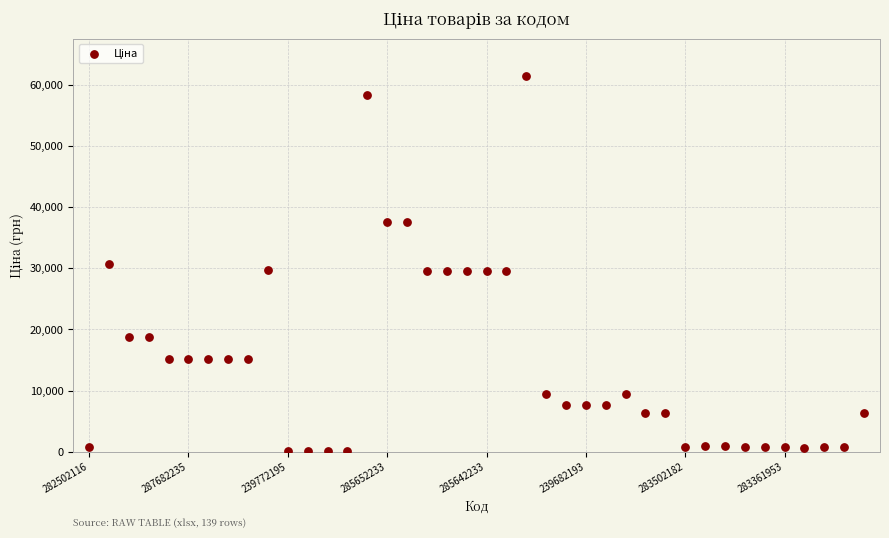

What is the range of Y values (max minus min)?

61377.2